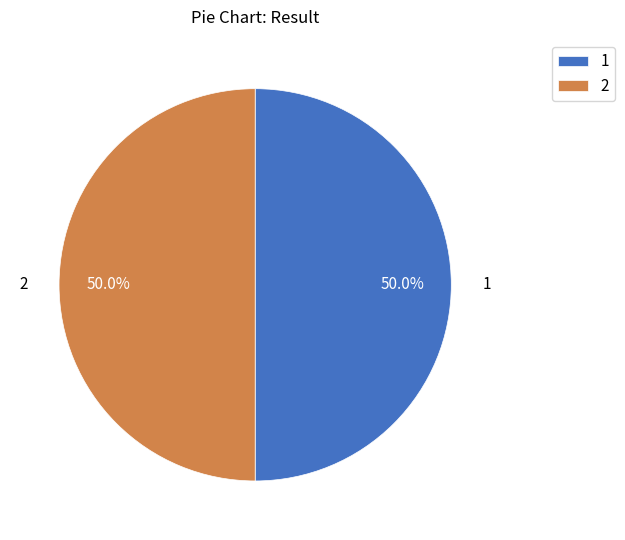

Approximately how many times larger is the value at 1 compared to 2?

1.0